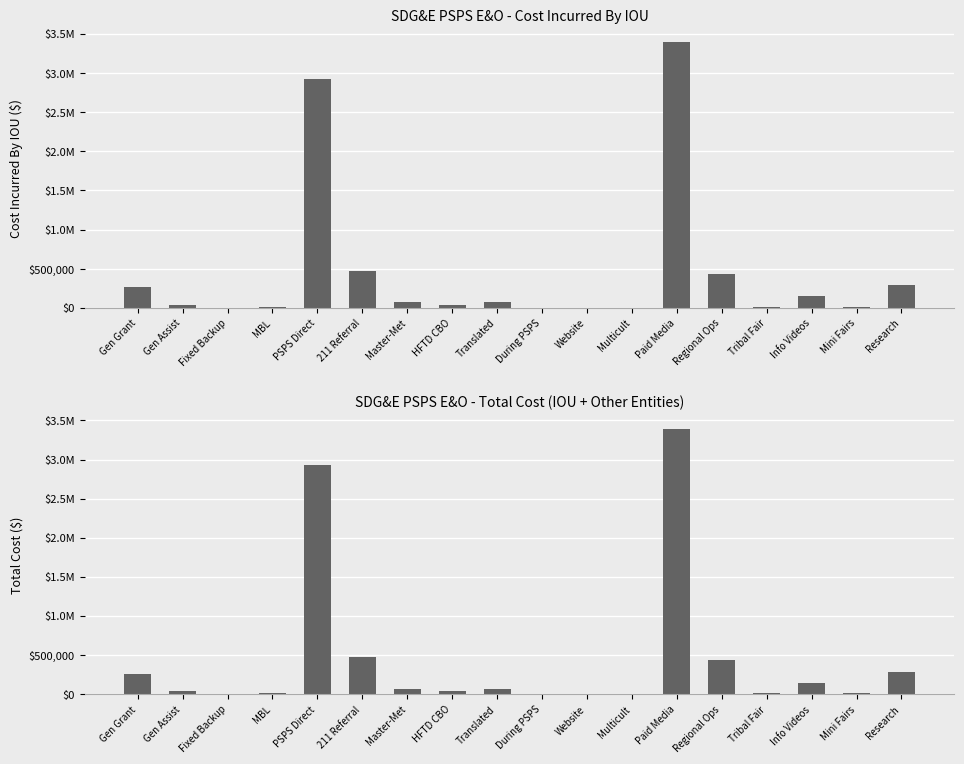

At how many categories does at least one series exceed 623345?

2